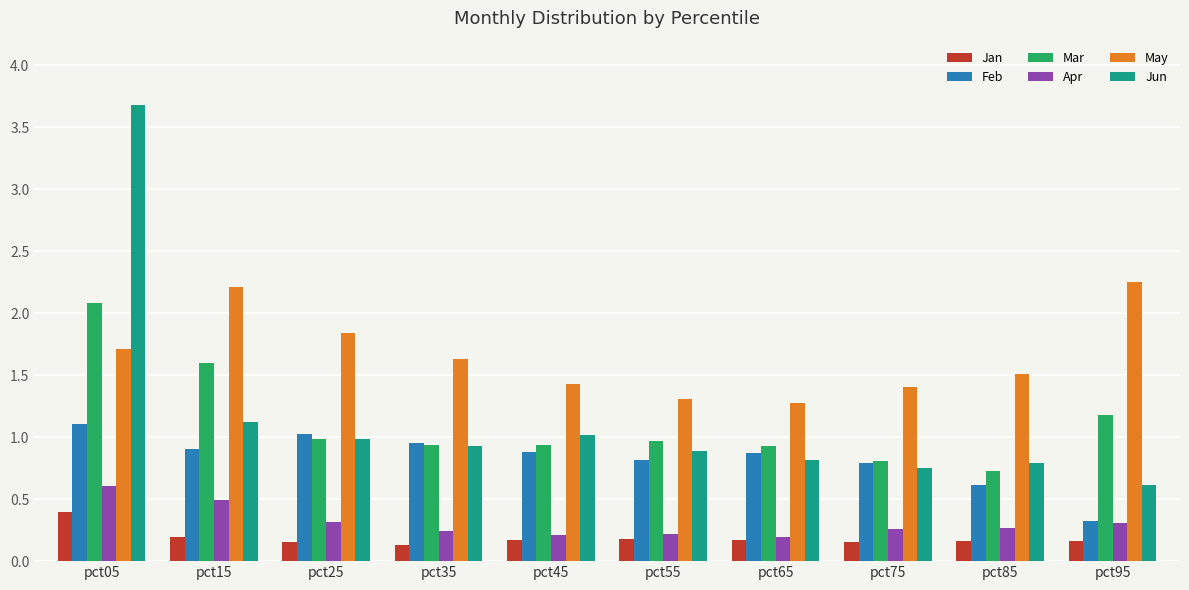

What is the highest value of the Mar series?

2.1